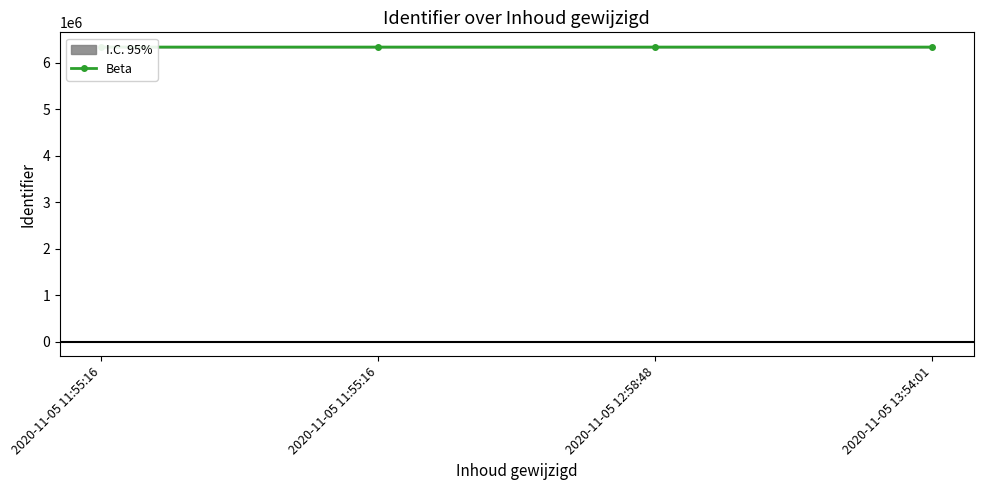

What is the difference between the second highest and second lowest values?

2